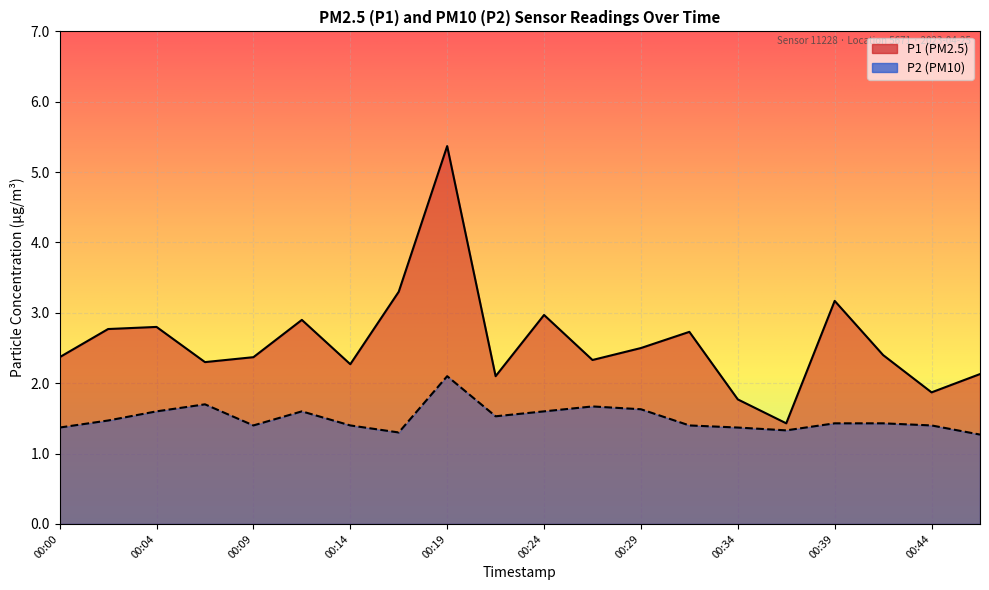

How many lines are shown in the chart?

2